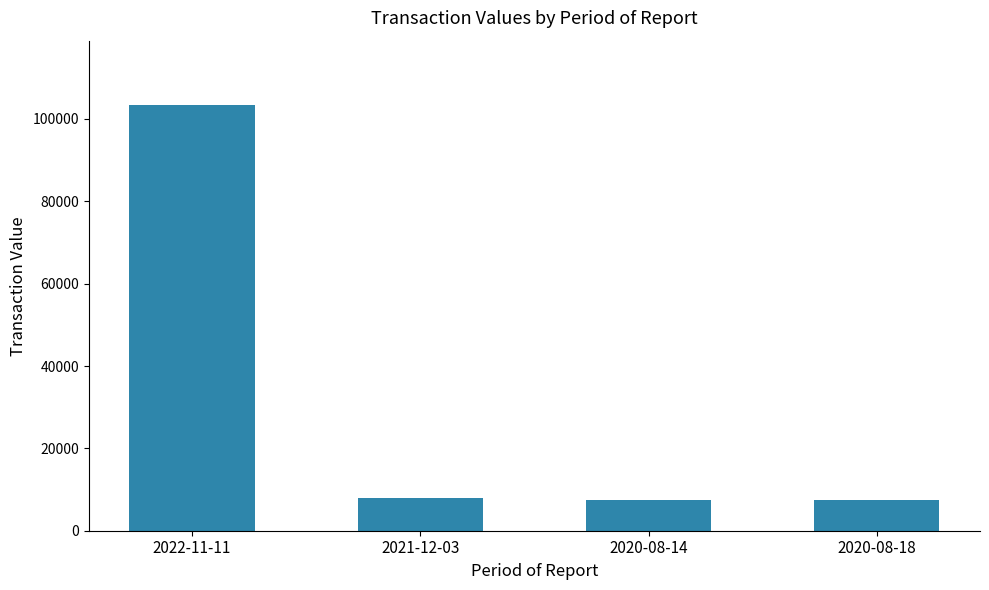

How many values are below 7947?

2